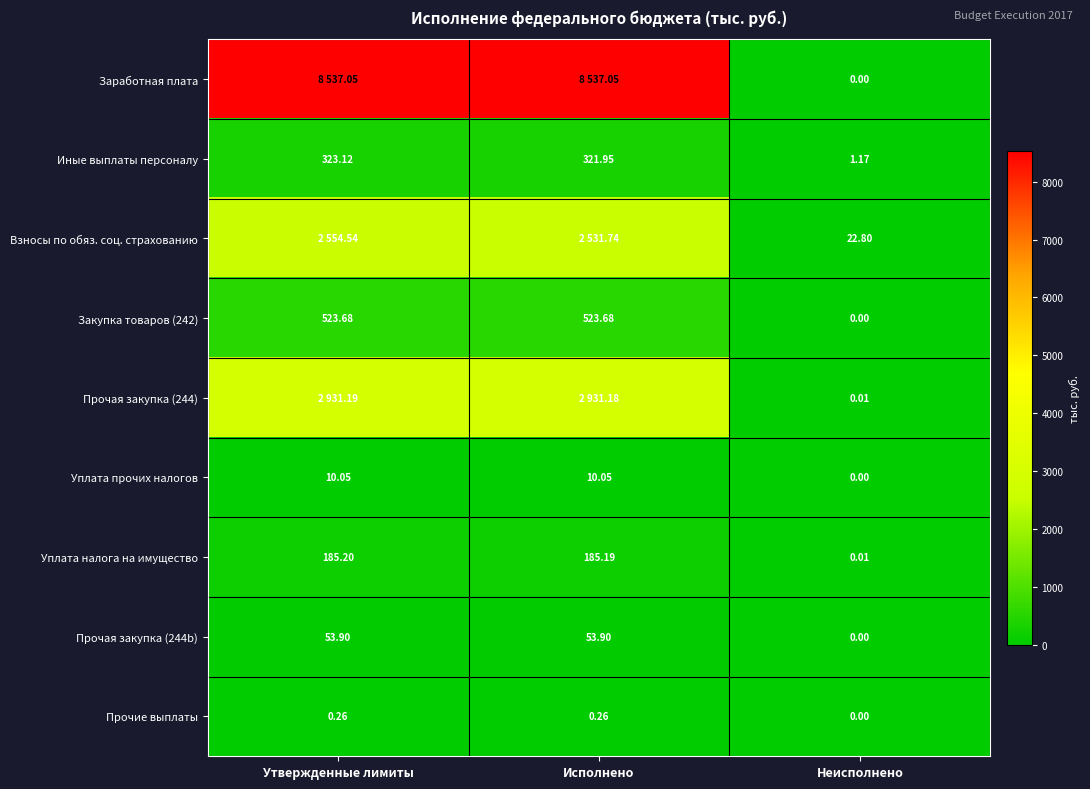

What is the spread (max minus min) of values at Неисполнено?

22.8